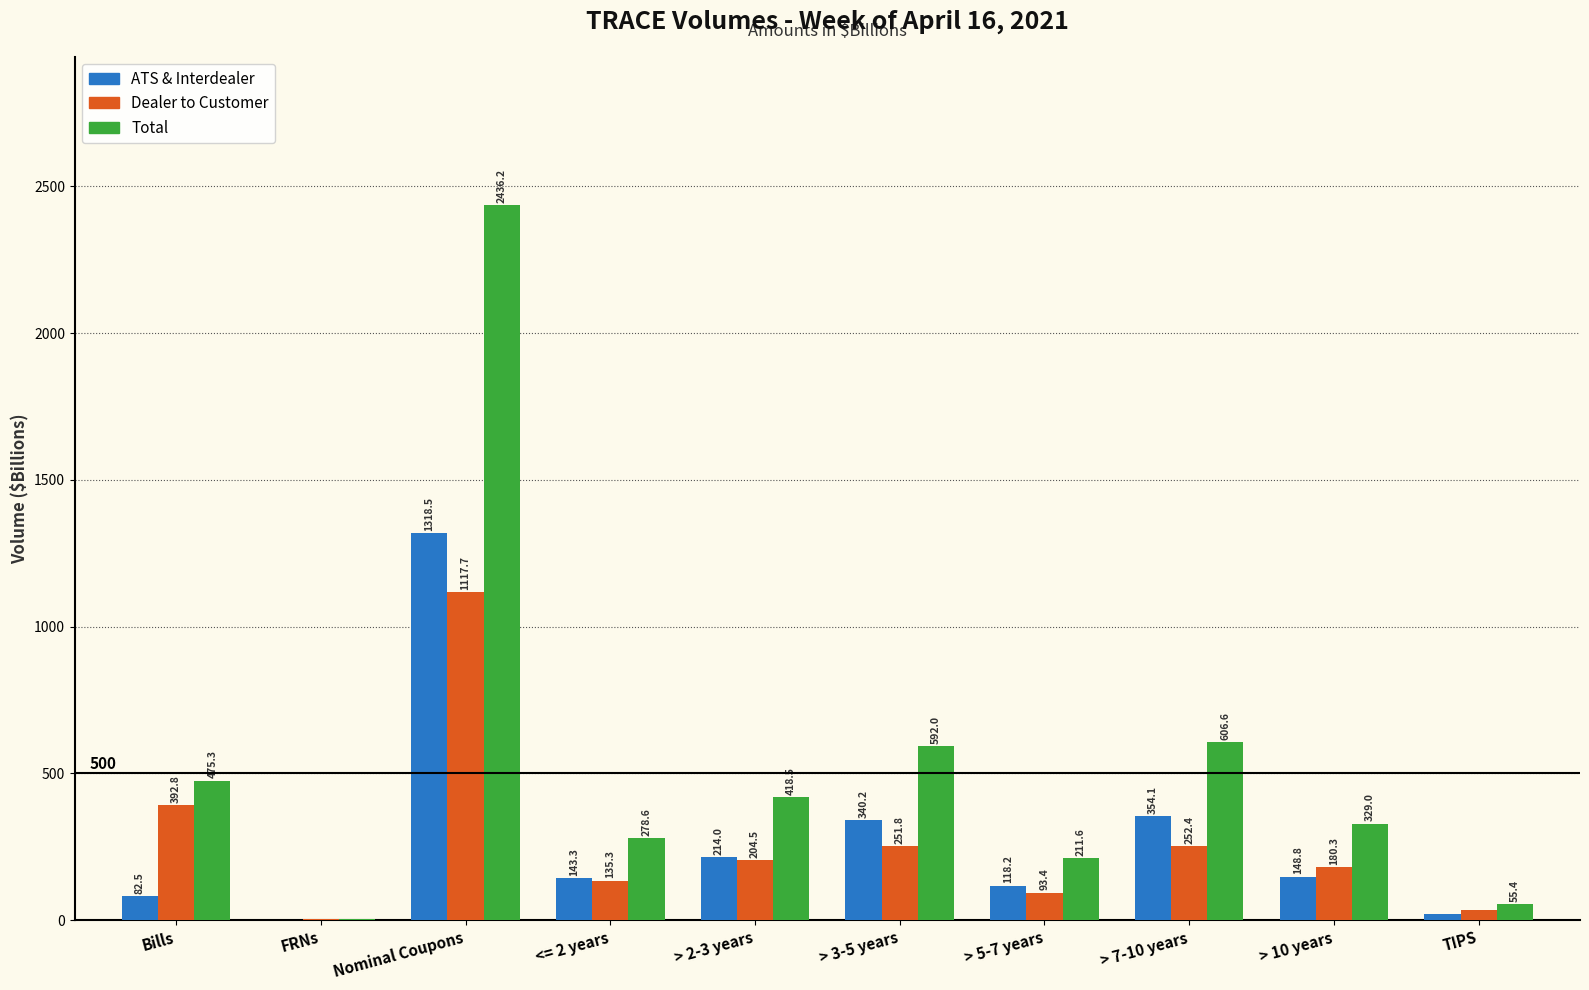

Reading right to left, what are all the values shown in this chart?

ATS & Interdealer: 19.9	148.8	354.1	118.2	340.2	214.0	143.3	1318.5	0.3	82.5
Dealer to Customer: 35.5	180.3	252.4	93.4	251.8	204.5	135.3	1117.7	4.2	392.8
Total: 55.4	329.0	606.6	211.6	592.0	418.5	278.6	2436.2	4.5	475.3